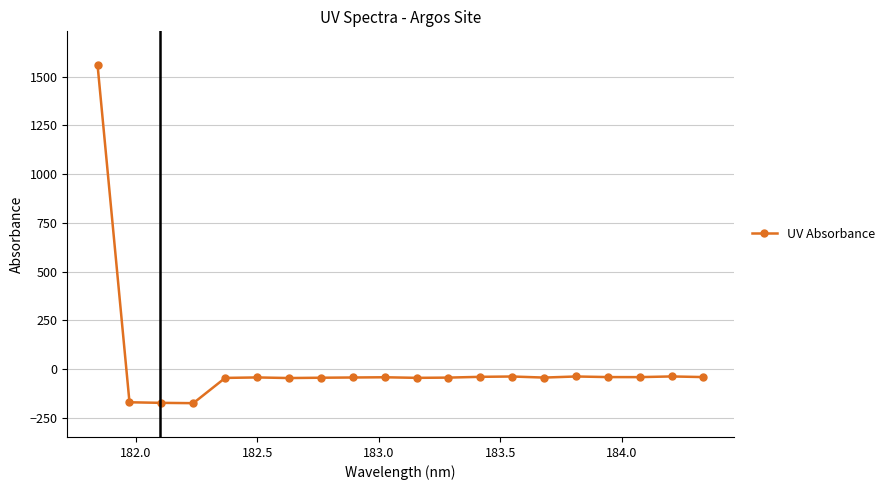

What is the value of the 4th point from the left?

-174.9